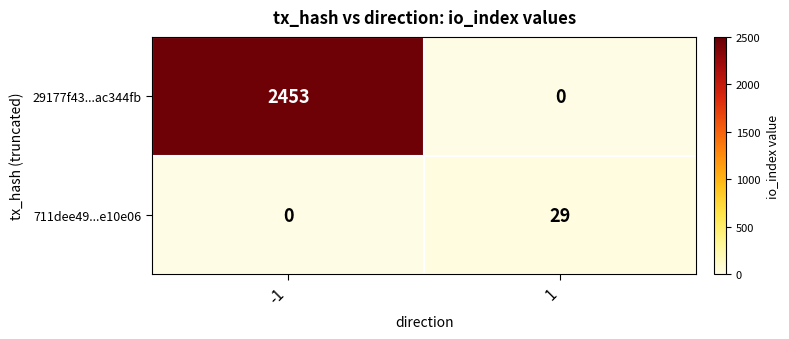

Reading right to left, what are all the values shown in this chart?

29177f43...ac344fb: 1=0	-1=2453
711dee49...e10e06: 1=29	-1=0